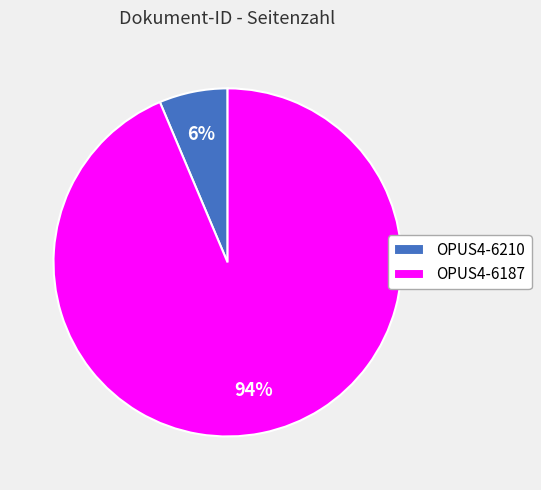

How many slices are in this pie chart?

2